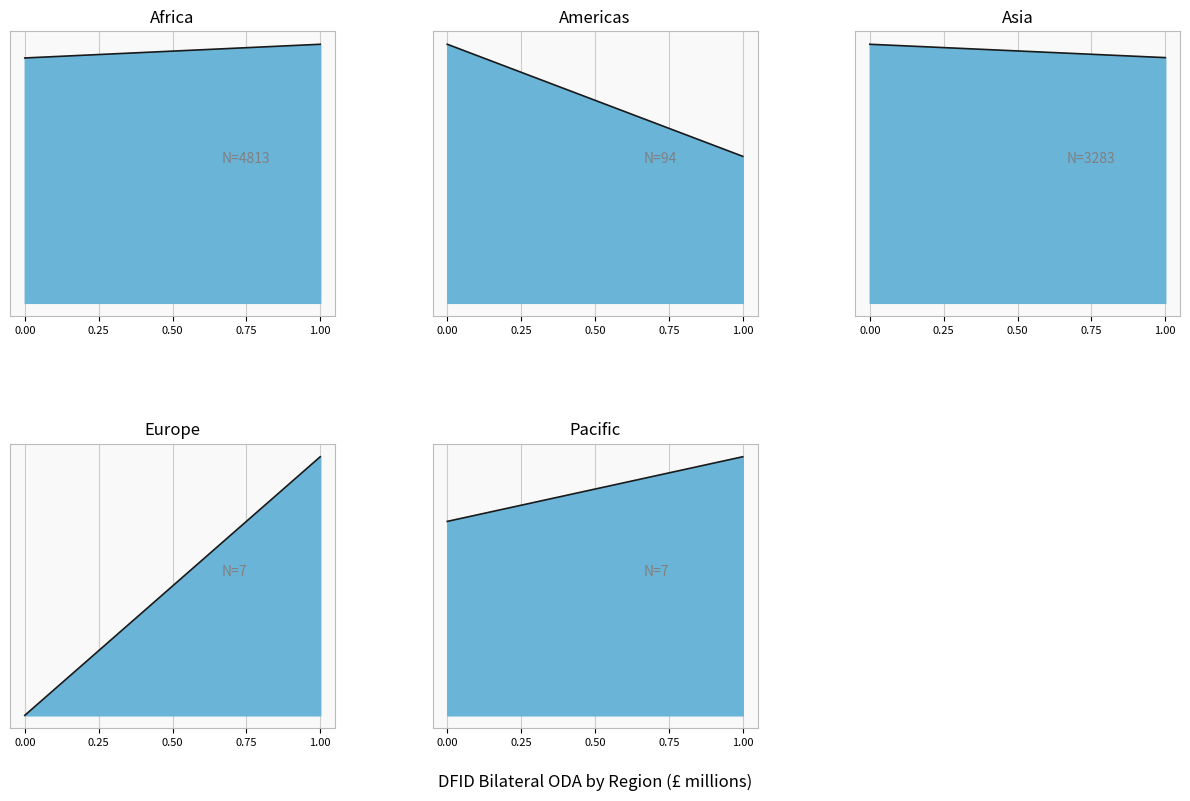

What value does the Pacific series have at 2013?

3